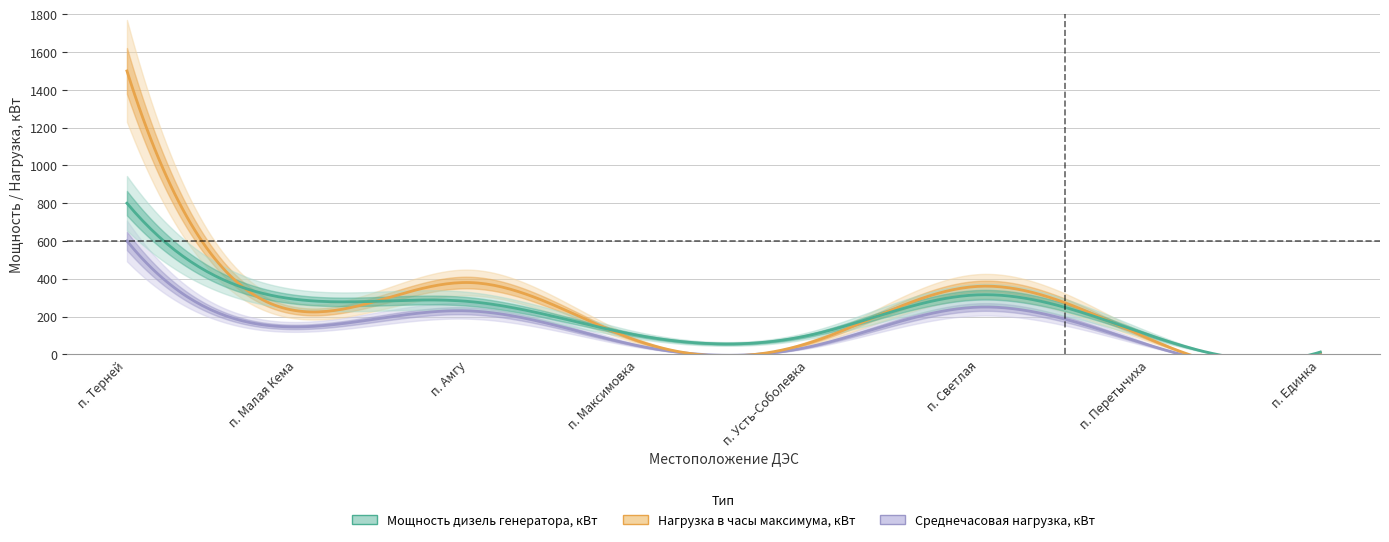

At п. Малая Кема, list the series in order from largest to smallest.

Мощность дизель генератора, кВт, Нагрузка в часы максимума, кВт, Среднечасовая нагрузка, кВт